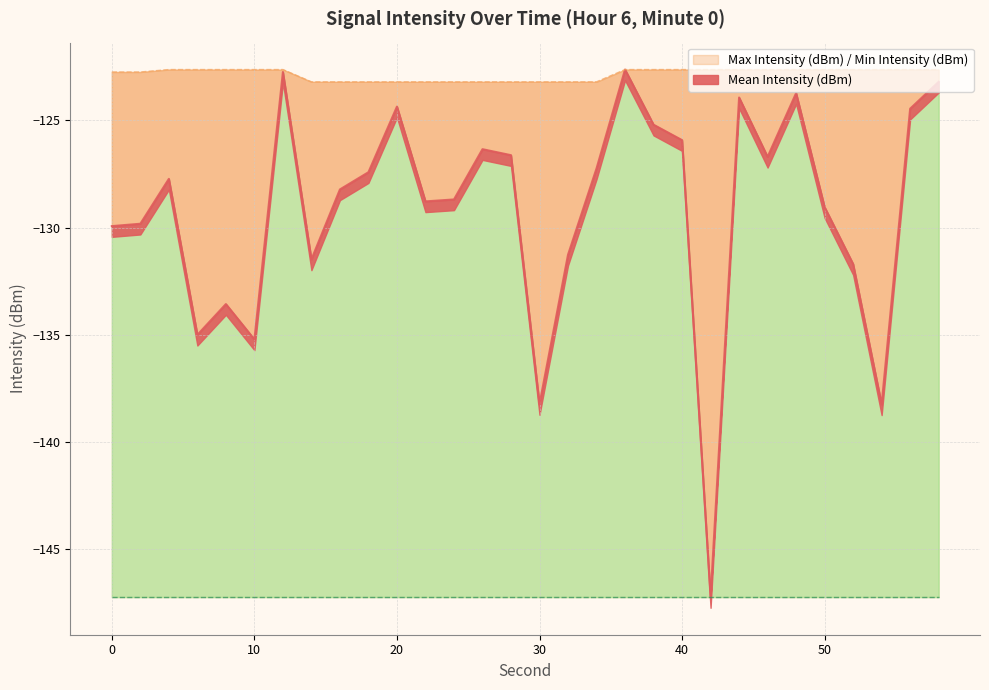

Is it true that Max Intensity (dBm) equals -41.4 at 40?

False